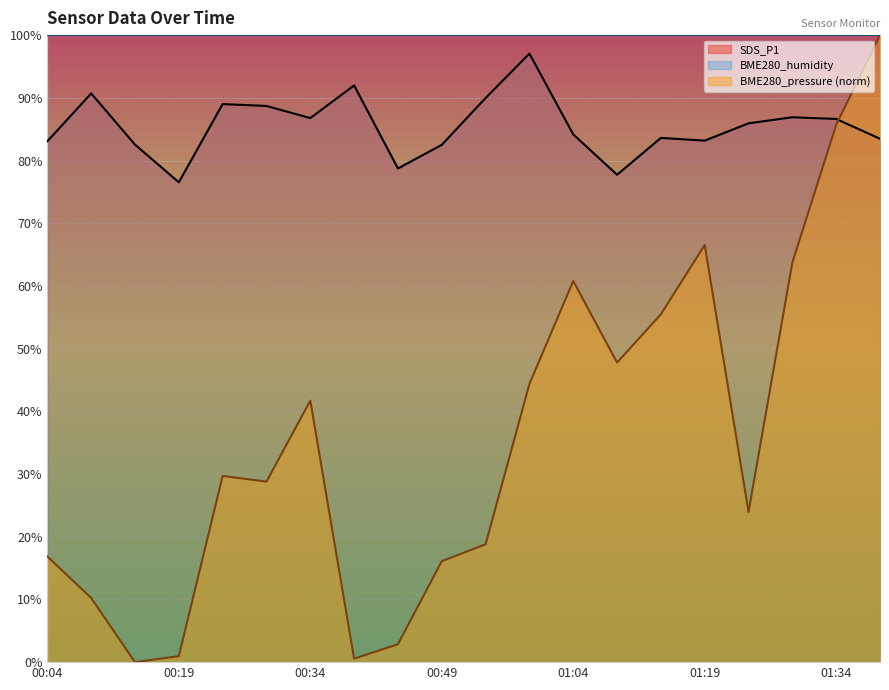

What is the difference between the maximum and minimum values in the SDS_P1 series?

20.5